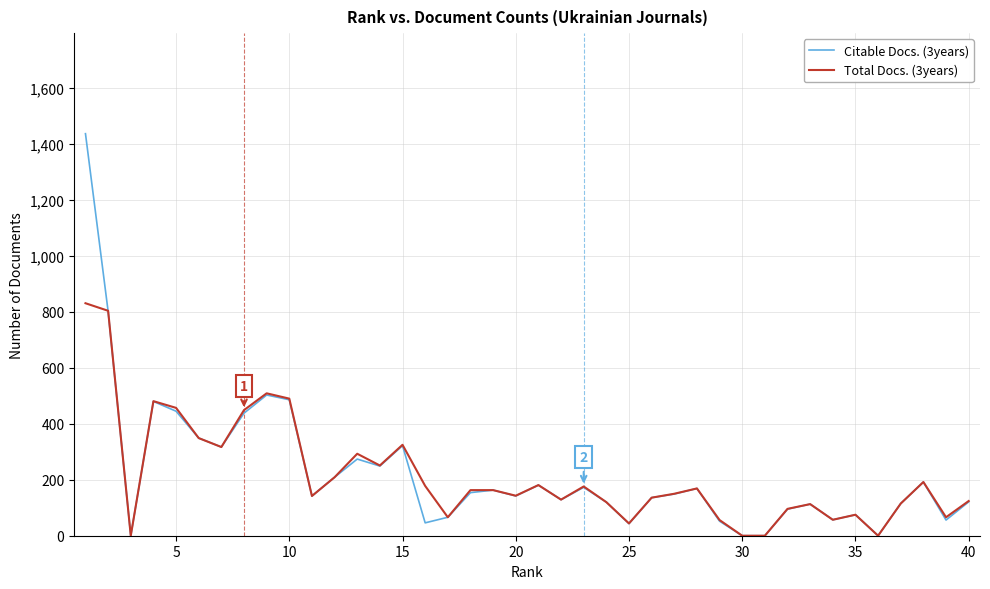

Which series has the largest range (max minus min)?

Citable Docs. (3years)